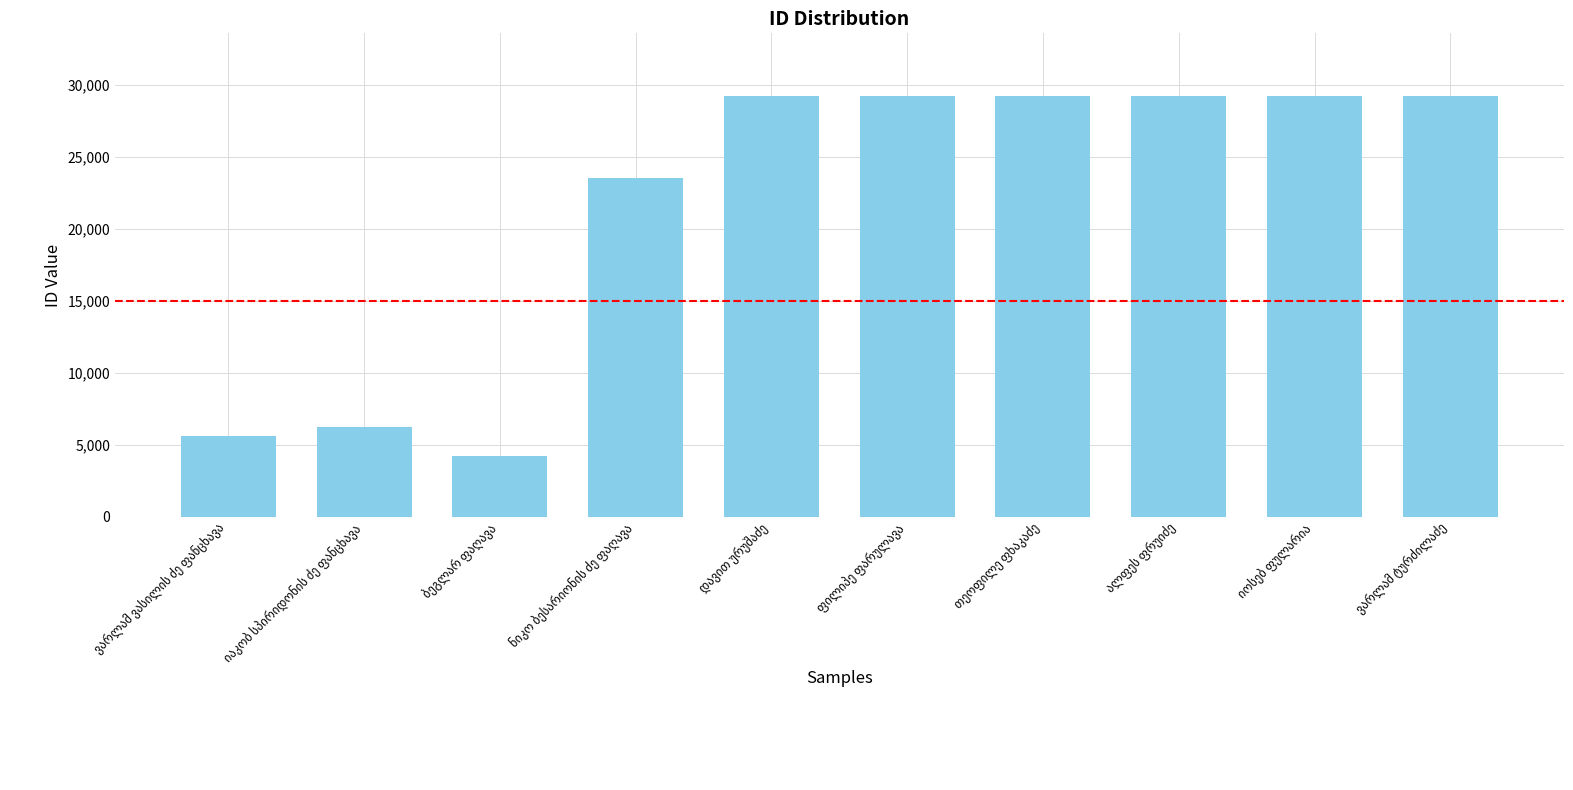

What is the minimum value shown in the chart?

4242